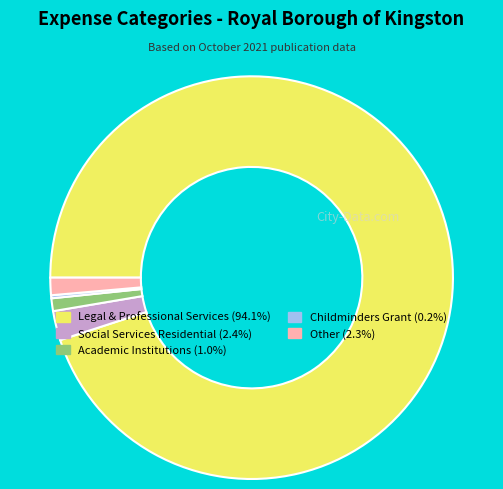

Is there a majority slice in this chart?

Yes